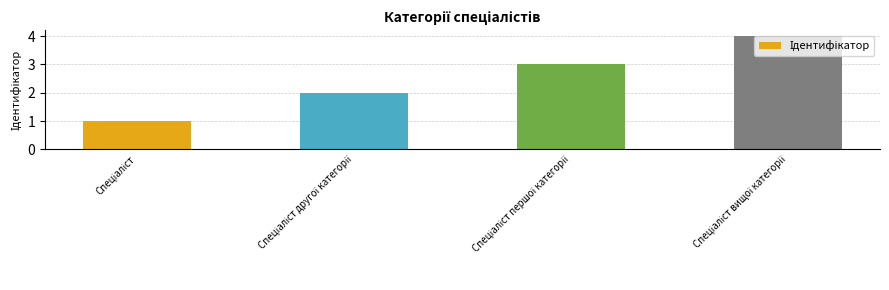

What is the difference between the maximum and minimum values?

3